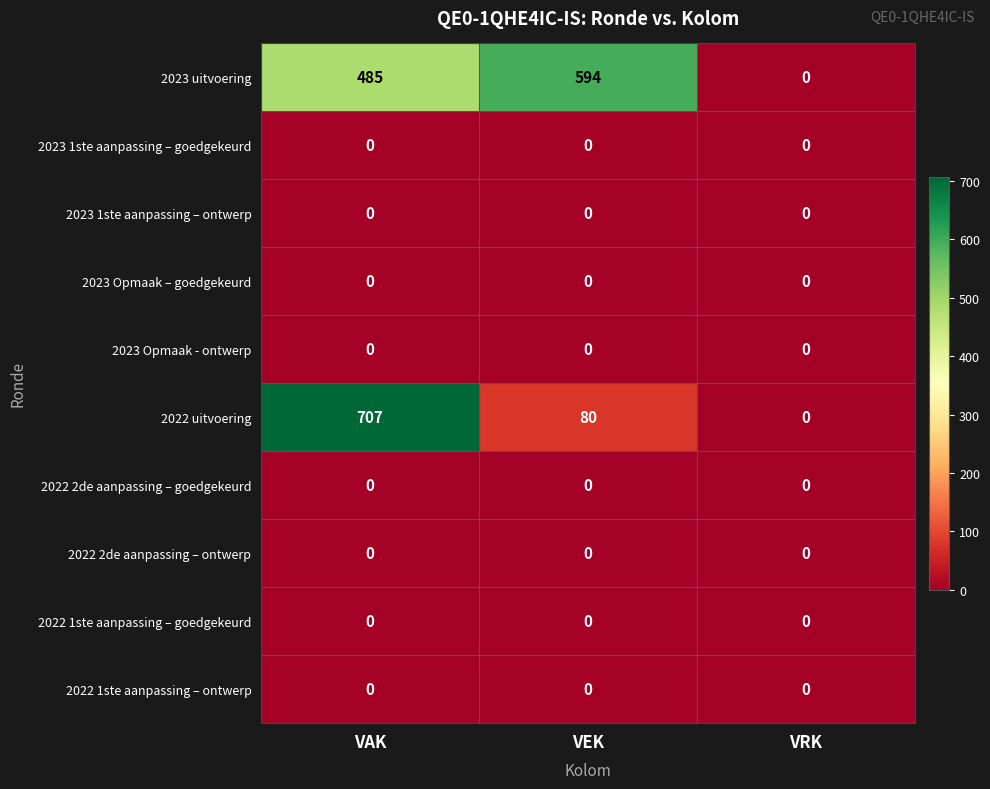

Reading left to right, extract all data points from this chart.

2023 uitvoering: VAK=485	VEK=594	VRK=0
2023 1ste aanpassing – goedgekeurd: VAK=0	VEK=0	VRK=0
2023 1ste aanpassing – ontwerp: VAK=0	VEK=0	VRK=0
2023 Opmaak – goedgekeurd: VAK=0	VEK=0	VRK=0
2023 Opmaak - ontwerp: VAK=0	VEK=0	VRK=0
2022 uitvoering: VAK=707	VEK=80	VRK=0
2022 2de aanpassing – goedgekeurd: VAK=0	VEK=0	VRK=0
2022 2de aanpassing – ontwerp: VAK=0	VEK=0	VRK=0
2022 1ste aanpassing – goedgekeurd: VAK=0	VEK=0	VRK=0
2022 1ste aanpassing – ontwerp: VAK=0	VEK=0	VRK=0